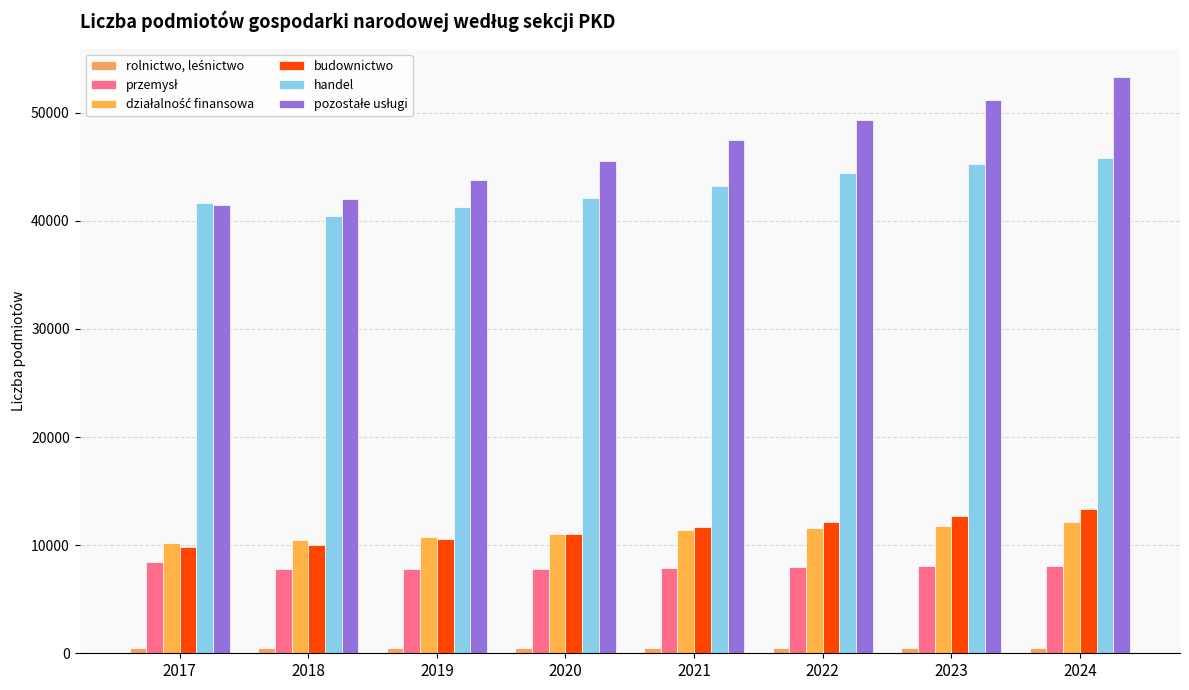

What is the difference between the maximum and minimum values in the pozostałe usługi series?

11809